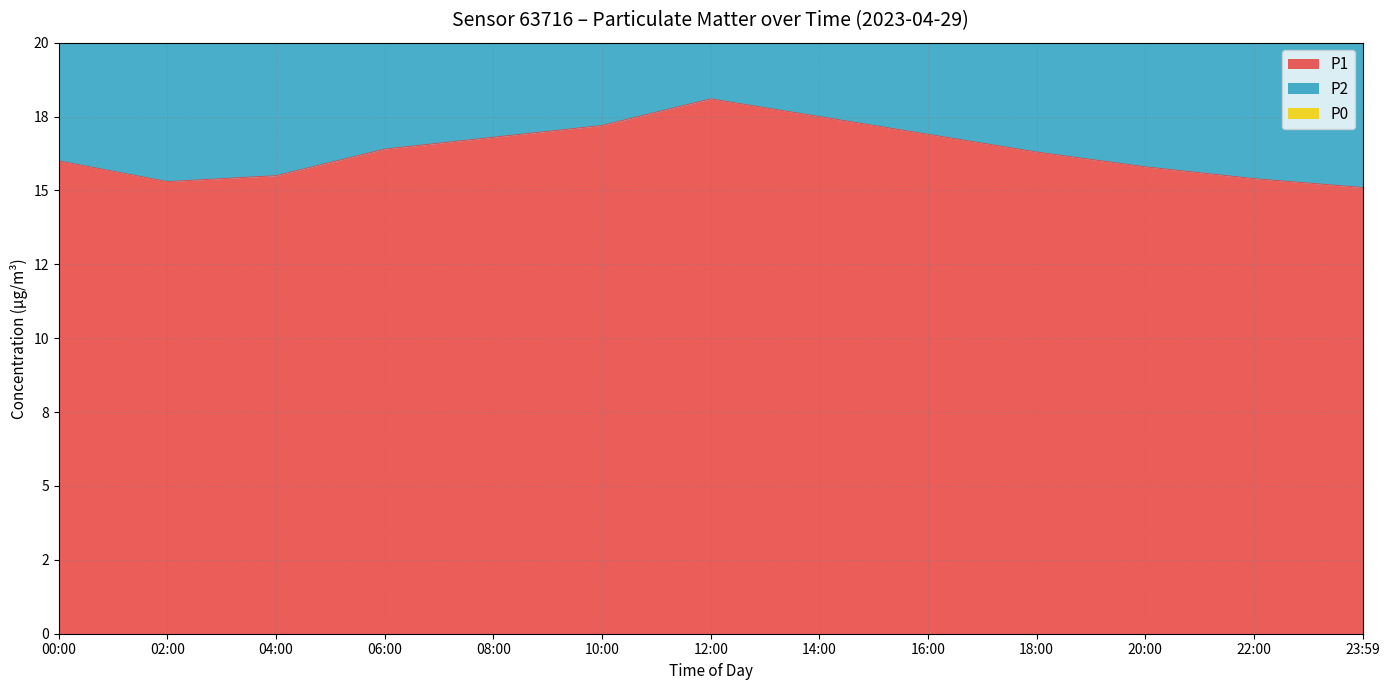

How many data points in P1 are less than 16?

5